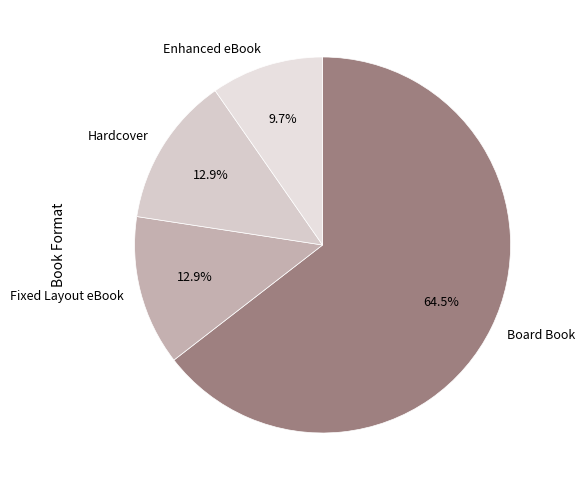

Rank the categories by value from lowest to highest.

Enhanced eBook, Fixed Layout eBook, Hardcover, Board Book